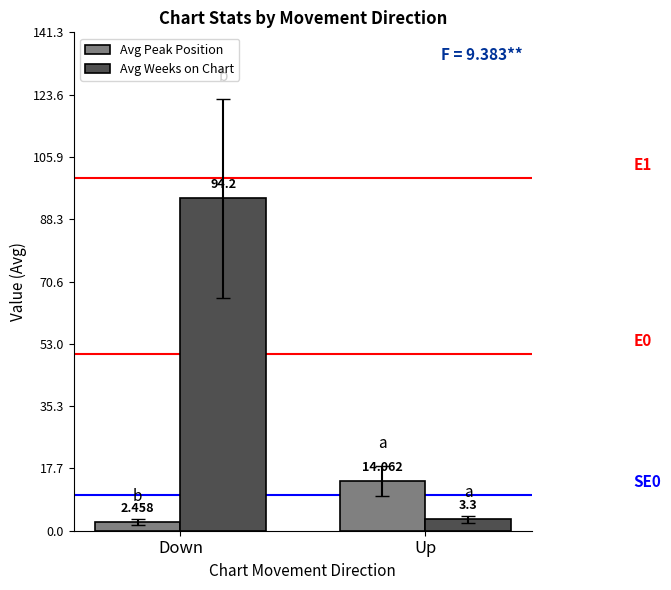

At which label does Avg Peak Position reach its minimum?

Down